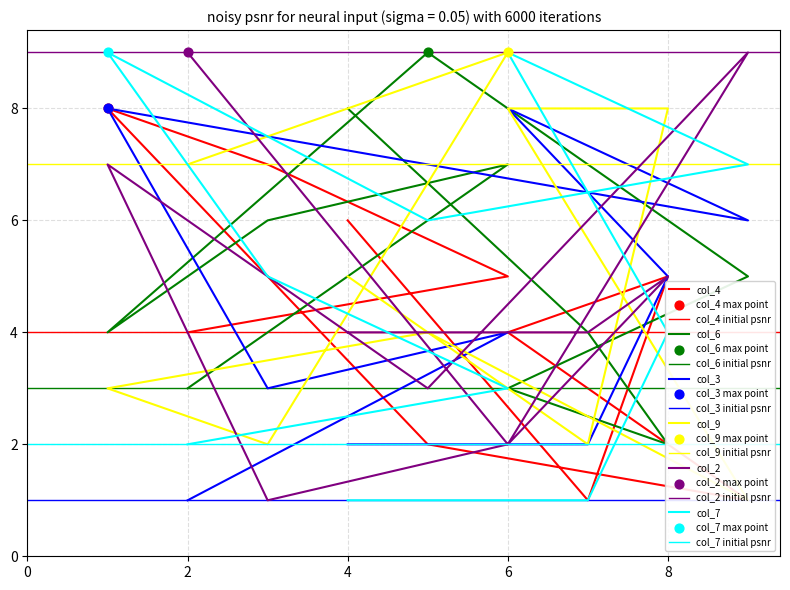

Which series contains the highest Y value?

col_6